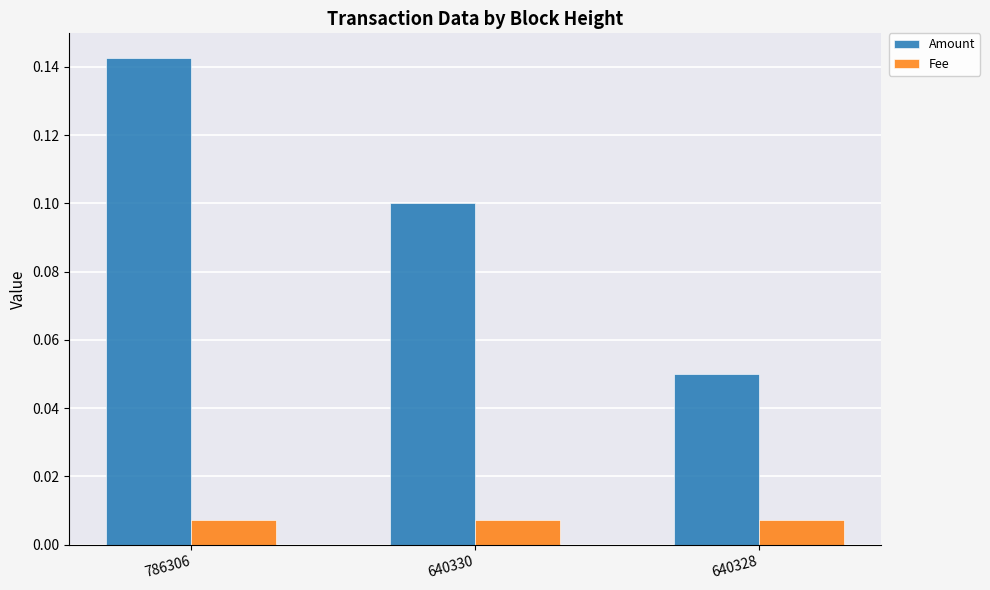

The Amount series shows 0.1 at 640330. True or false?

True